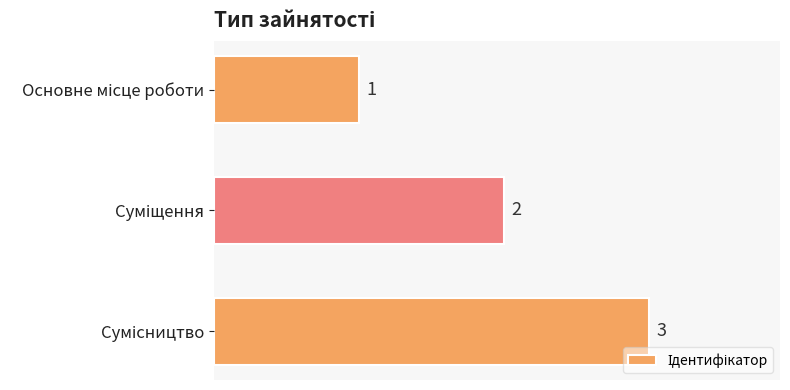

How many values are between 1 and 3?

3